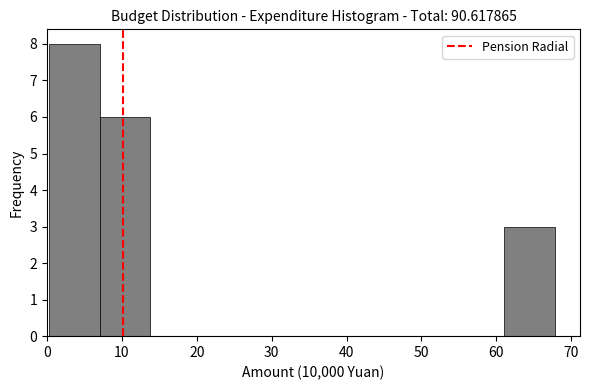

Reading left to right, list every bar in this chart as the range it spans on the x-axis followed by its height. Neither the bar edges nor the heights are printed on the chart, so give them approximately, as read against the axes.

0 to 7: 8
7 to 14: 6
14 to 21: 0
21 to 27: 0
27 to 34: 0
34 to 41: 0
41 to 48: 0
48 to 54: 0
54 to 61: 0
61 to 68: 3